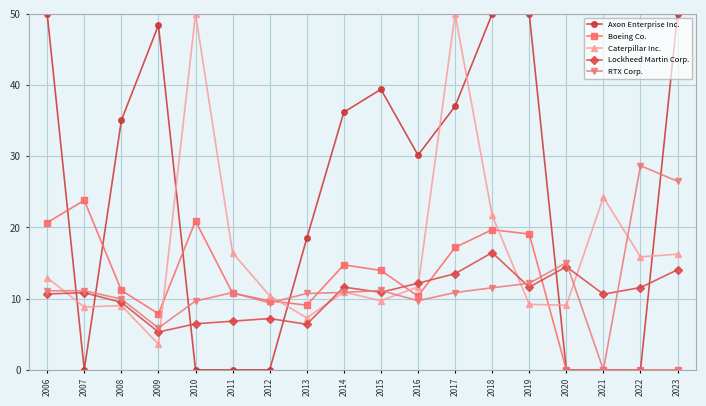

What is the maximum value shown in the chart?

50.0